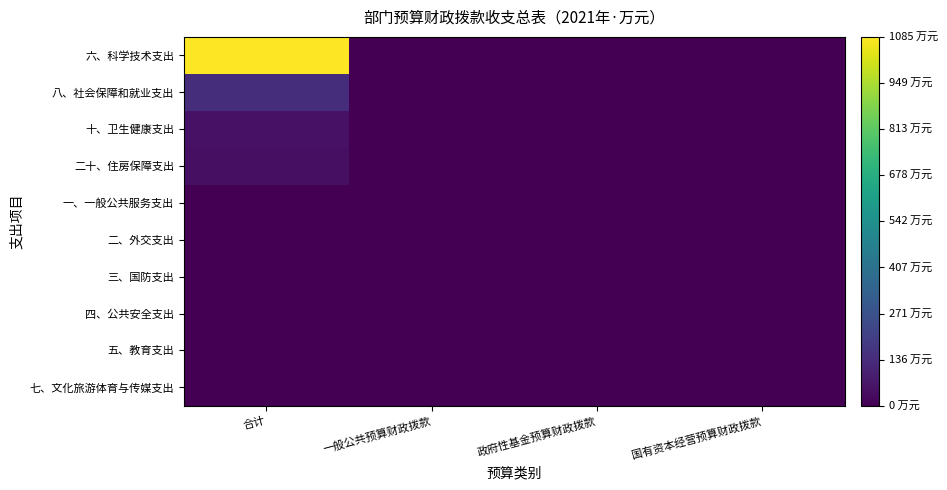

Reading left to right, list all the values displayed in this chart.

六、科学技术支出: 合计=1084.6	一般公共预算财政拨款=0.0	政府性基金预算财政拨款=0.0	国有资本经营预算财政拨款=0.0
八、社会保障和就业支出: 合计=140.8	一般公共预算财政拨款=0.0	政府性基金预算财政拨款=0.0	国有资本经营预算财政拨款=0.0
十、卫生健康支出: 合计=51.5	一般公共预算财政拨款=0.0	政府性基金预算财政拨款=0.0	国有资本经营预算财政拨款=0.0
二十、住房保障支出: 合计=46.6	一般公共预算财政拨款=0.0	政府性基金预算财政拨款=0.0	国有资本经营预算财政拨款=0.0
一、一般公共服务支出: 合计=0.0	一般公共预算财政拨款=0.0	政府性基金预算财政拨款=0.0	国有资本经营预算财政拨款=0.0
二、外交支出: 合计=0.0	一般公共预算财政拨款=0.0	政府性基金预算财政拨款=0.0	国有资本经营预算财政拨款=0.0
三、国防支出: 合计=0.0	一般公共预算财政拨款=0.0	政府性基金预算财政拨款=0.0	国有资本经营预算财政拨款=0.0
四、公共安全支出: 合计=0.0	一般公共预算财政拨款=0.0	政府性基金预算财政拨款=0.0	国有资本经营预算财政拨款=0.0
五、教育支出: 合计=0.0	一般公共预算财政拨款=0.0	政府性基金预算财政拨款=0.0	国有资本经营预算财政拨款=0.0
七、文化旅游体育与传媒支出: 合计=0.0	一般公共预算财政拨款=0.0	政府性基金预算财政拨款=0.0	国有资本经营预算财政拨款=0.0